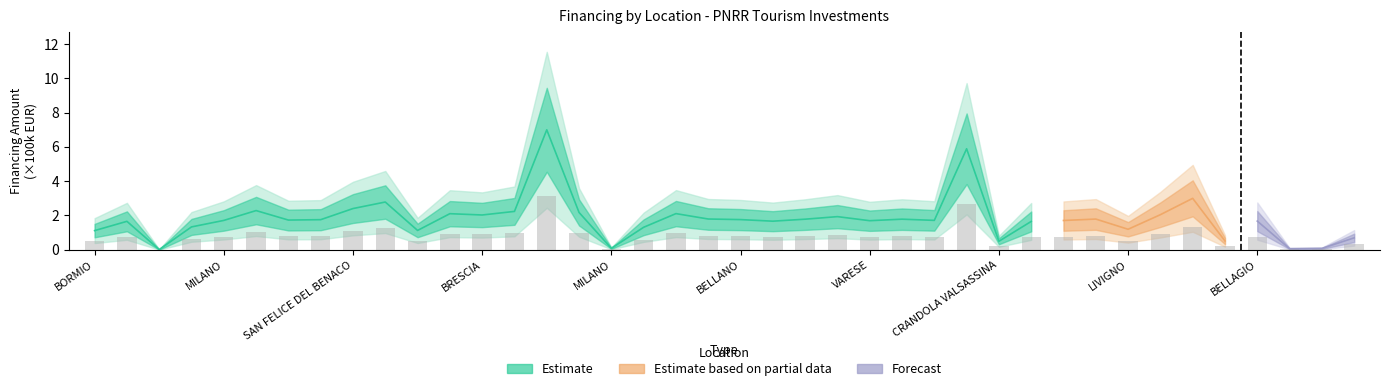

Reading left to right, list all the values displayed in this chart.

0.5	0.7	0.0	0.6	0.8	1.0	0.8	0.8	1.1	1.3	0.5	0.9	0.9	1.0	3.1	1.0	0.0	0.6	0.9	0.8	0.8	0.8	0.8	0.9	0.8	0.8	0.8	2.7	0.2	0.7	0.8	0.8	0.5	0.9	1.4	0.2	0.8	0.0	0.0	0.3